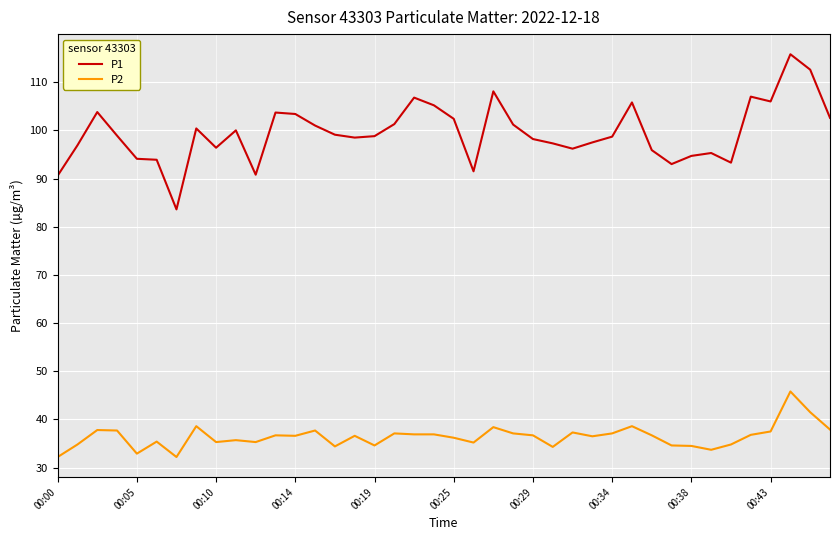

True or false: P2 and P1 cross at least once.

False